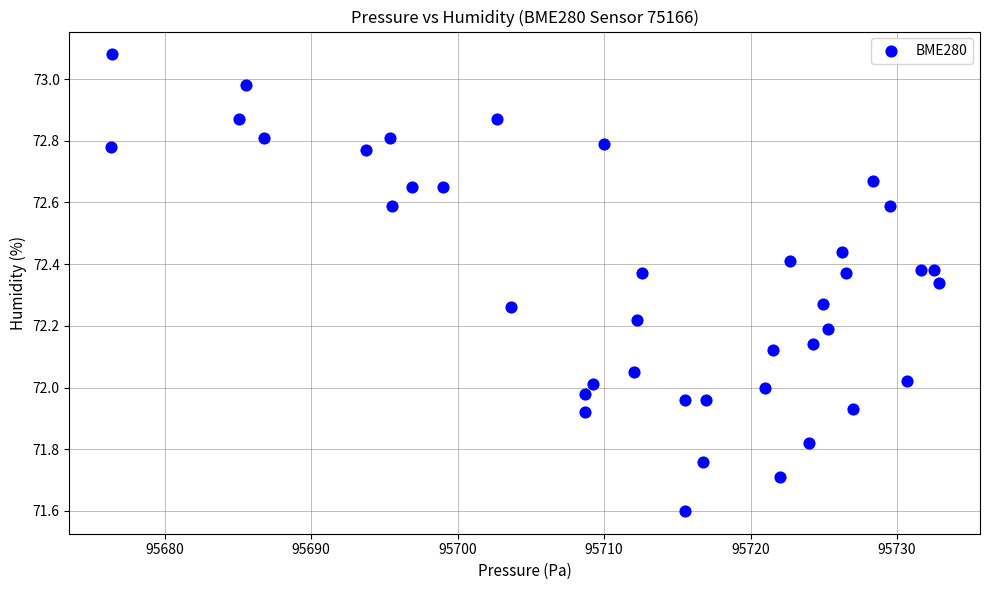

What is the range of X values (max minus min)?

56.5